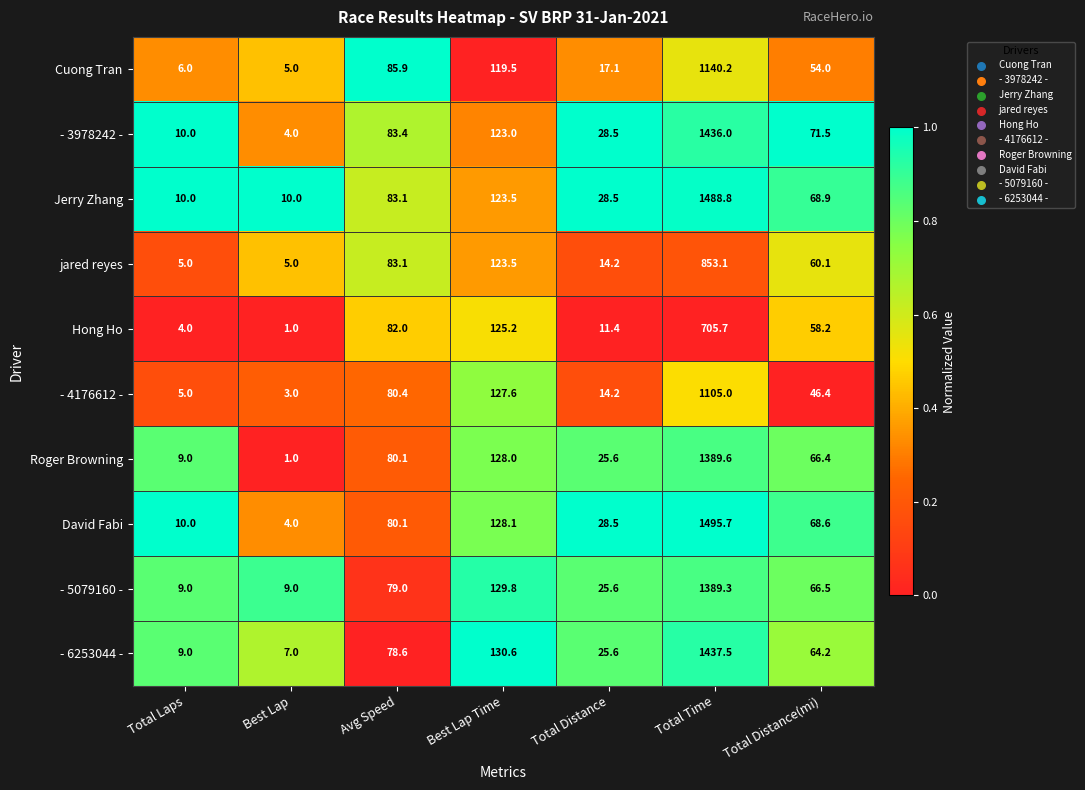

Which series has the largest range (max minus min)?

David Fabi